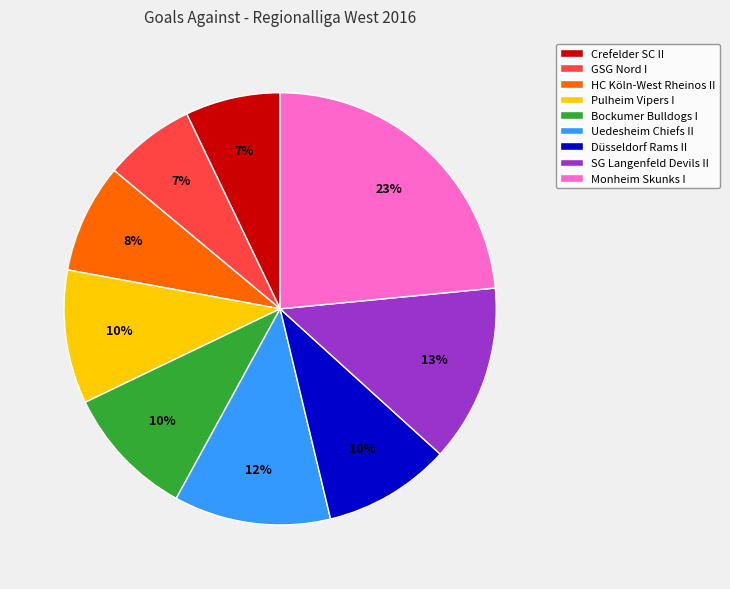

Is there a majority slice in this chart?

No